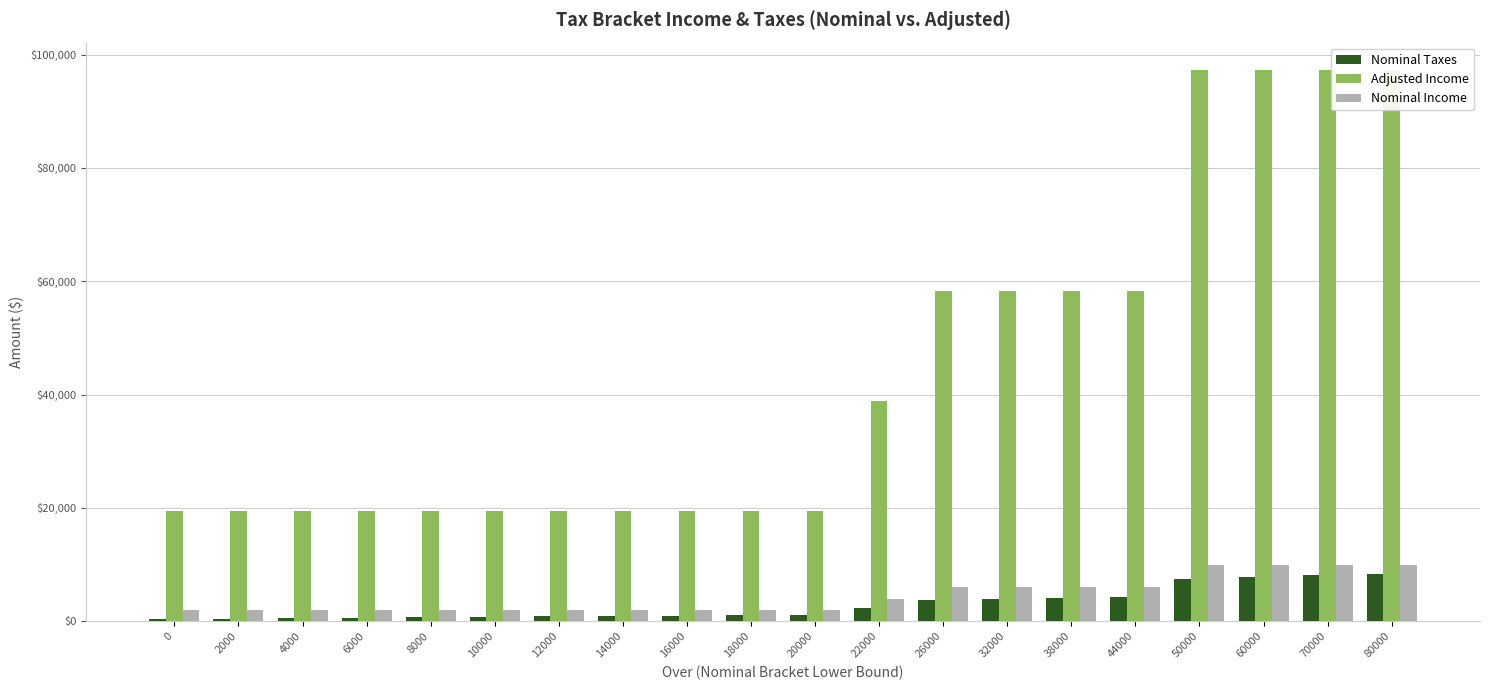

How many bars are there in each group?

3